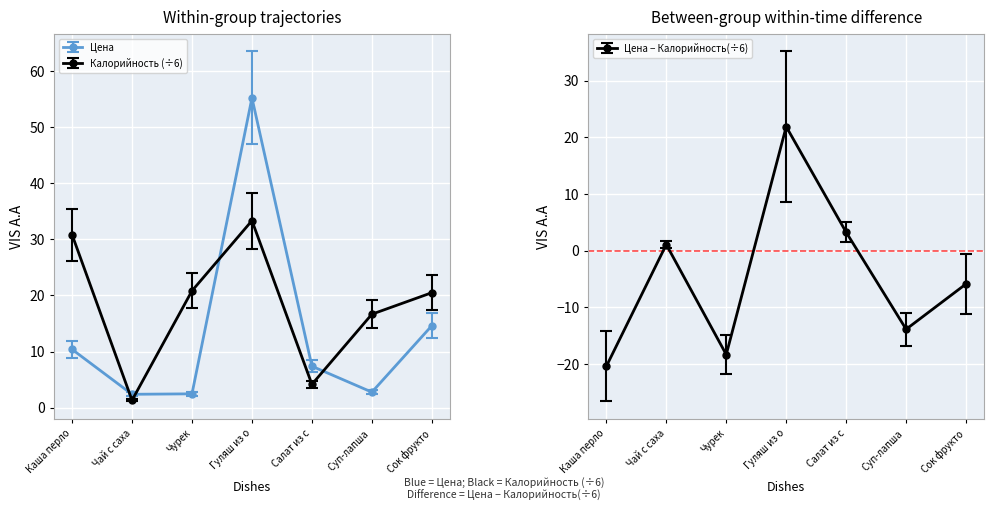

At which label does Калорийность reach its peak?

Гуляш из о